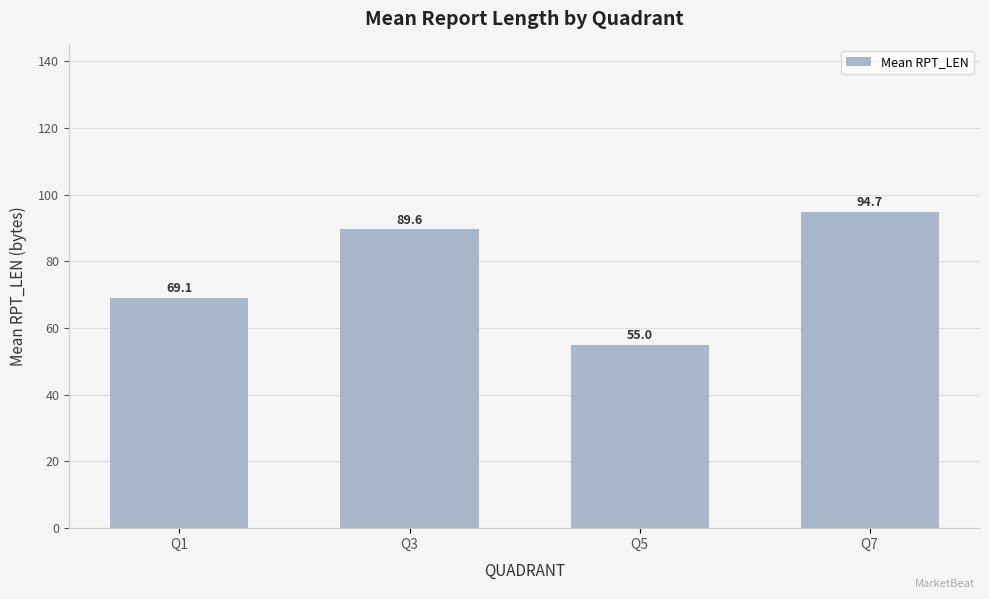

What is the ratio of the value at Q5 to the value at Q7?

0.6